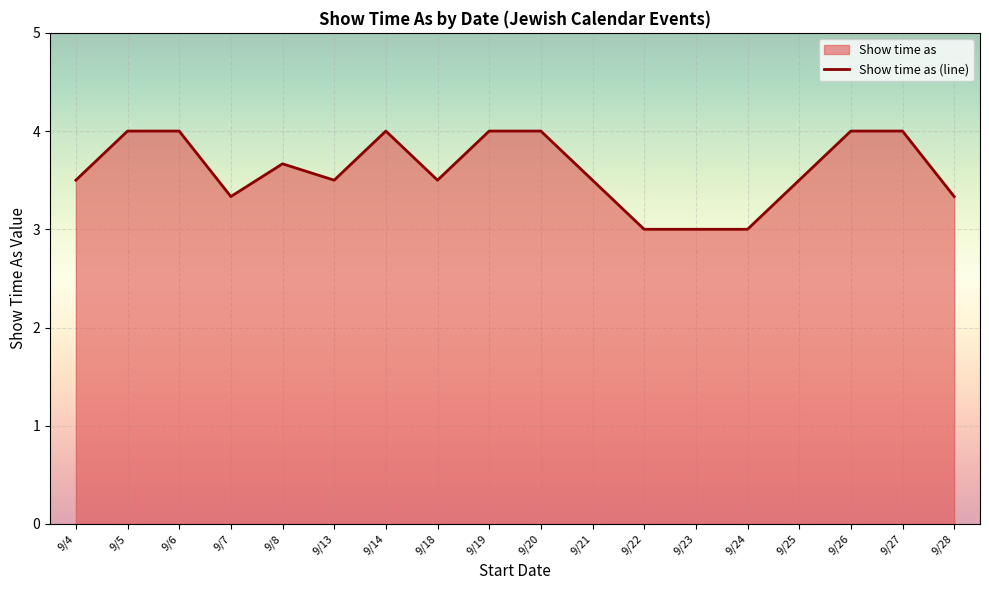

What is the greatest value displayed?

4.0